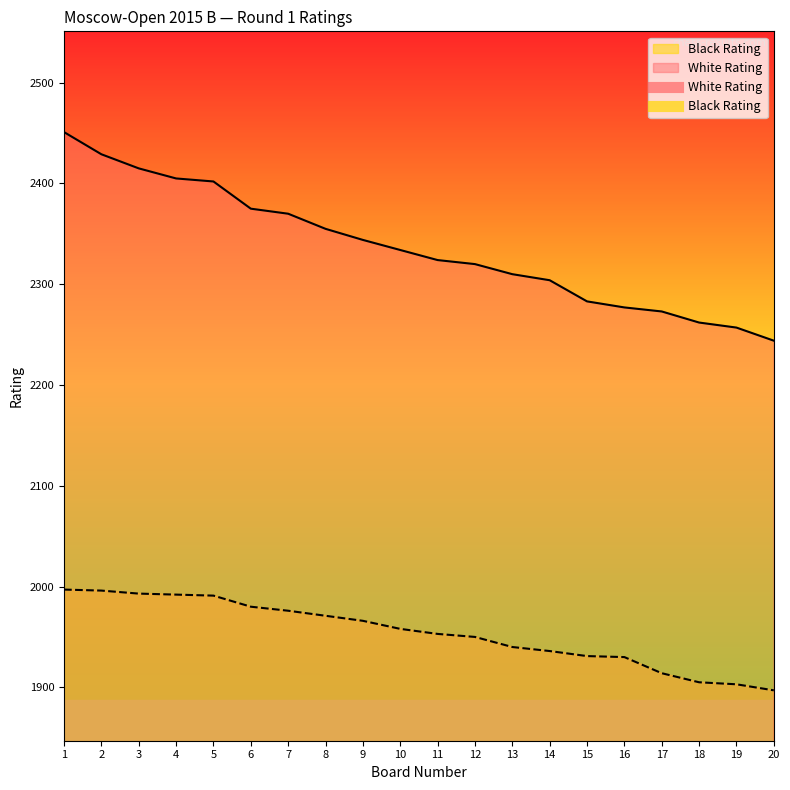

What value does the Black Rating series have at 10?

1958